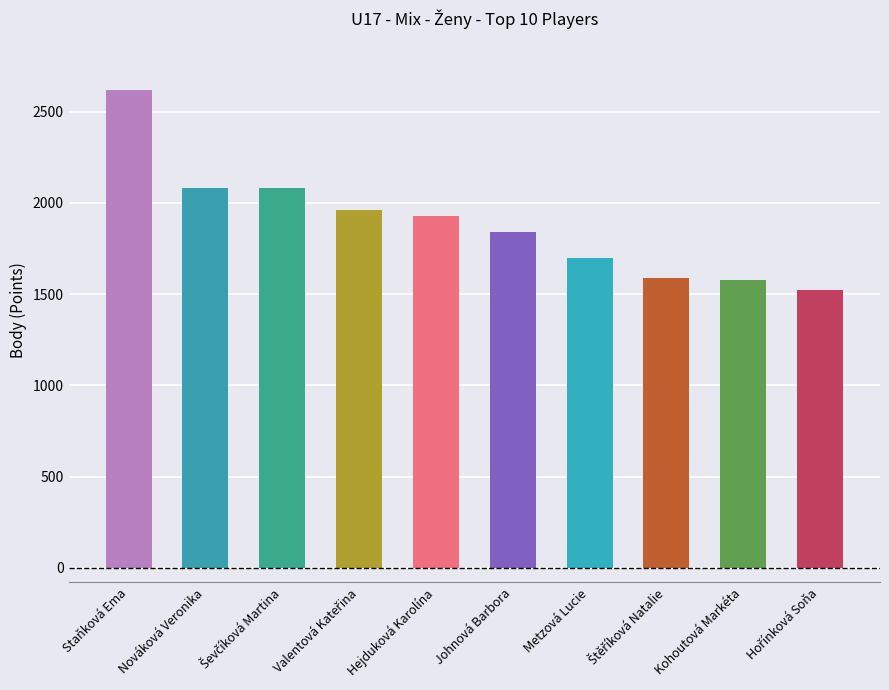

What is the change in value from Nováková Veronika to Hejduková Karolína?

-150